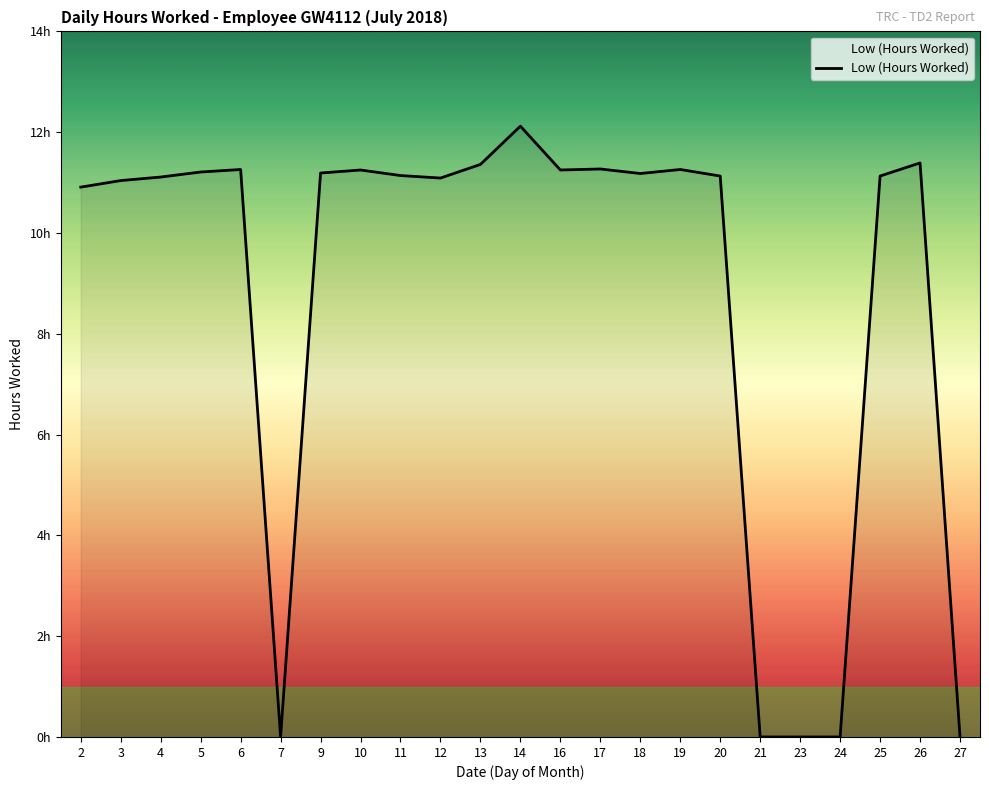

Is this an area chart (filled region under the line)?

Yes